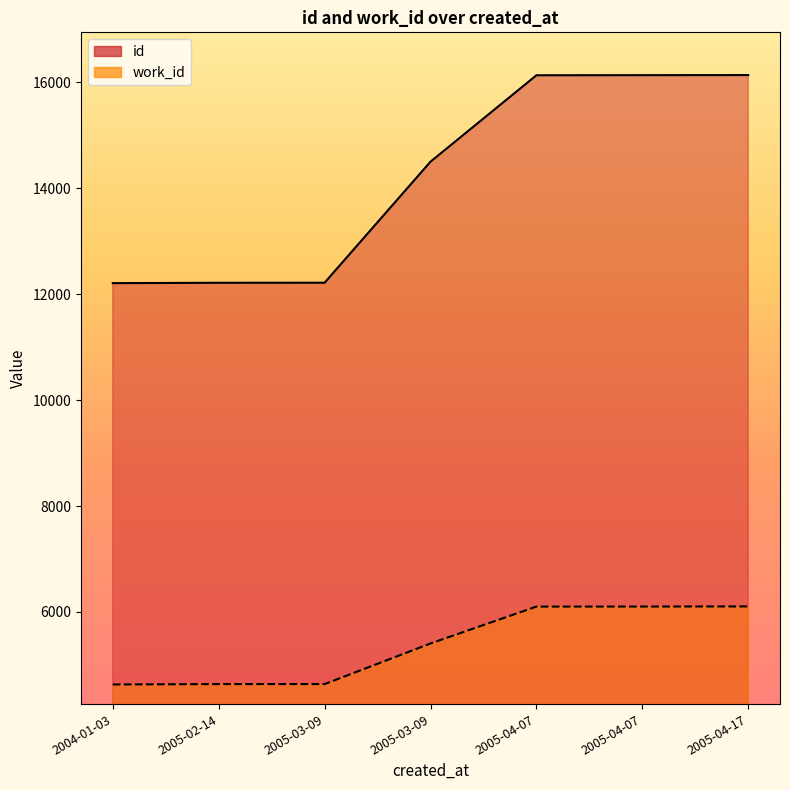

What is the sum of all work_id values?

37626